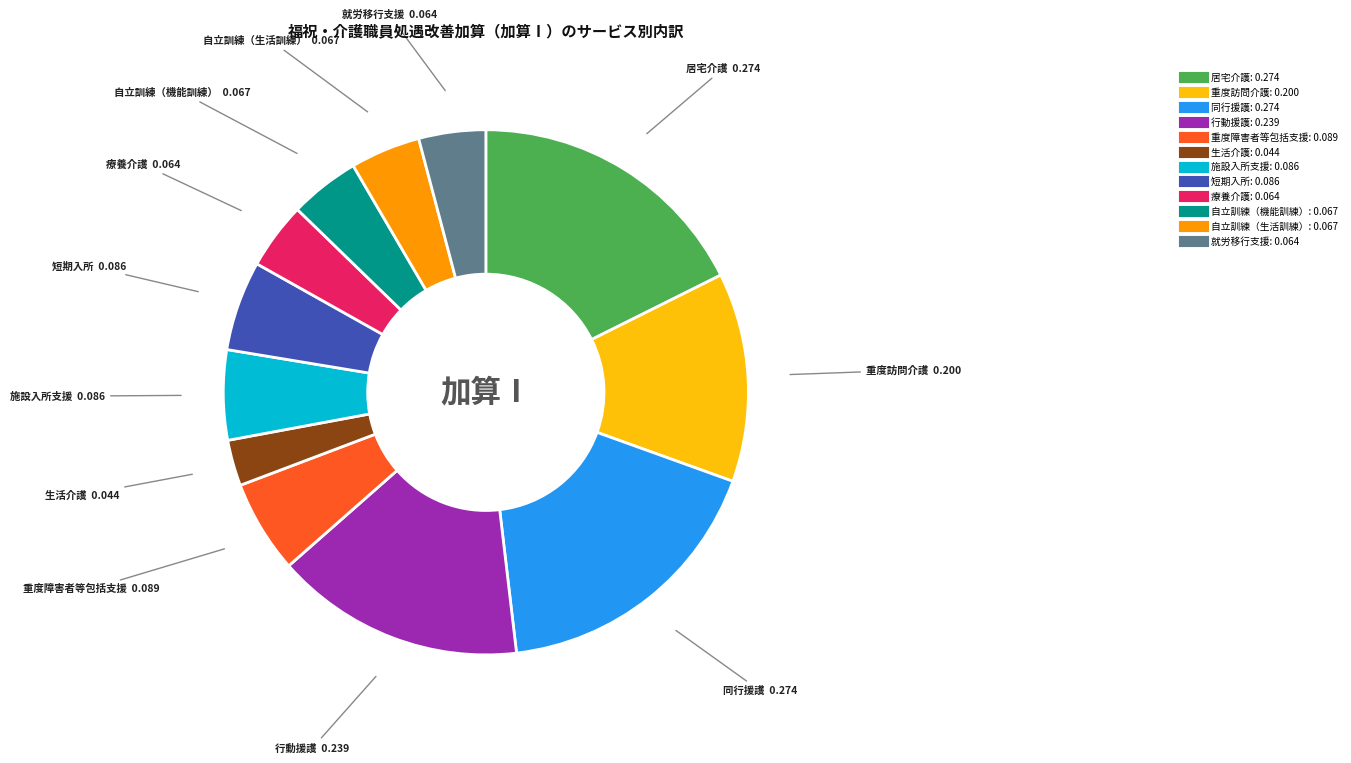

Is 自立訓練（機能訓練） the majority of the pie?

No